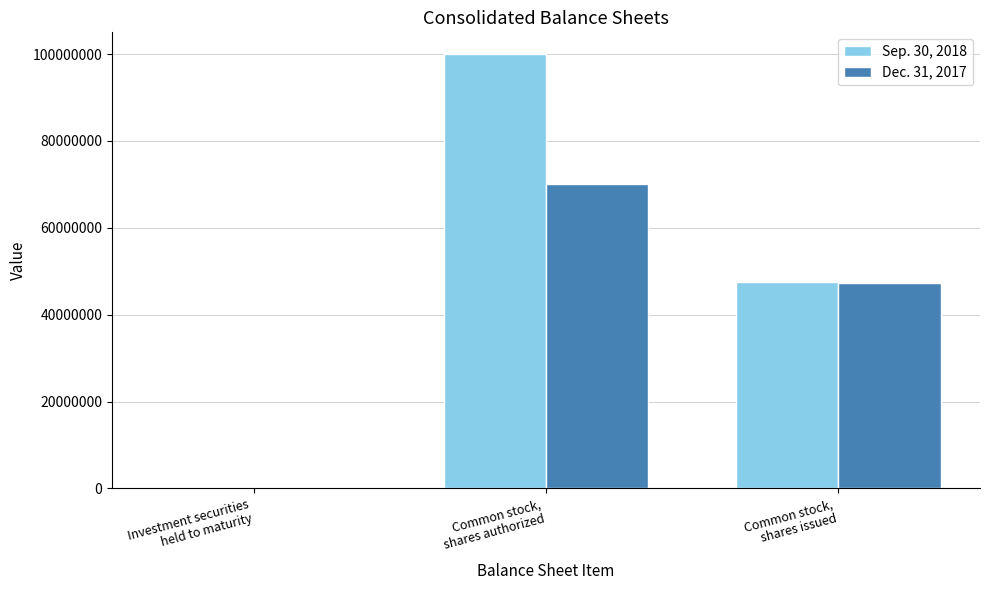

Is it true that Dec. 31, 2017 equals 100197255 at Common stock,
shares authorized?

False